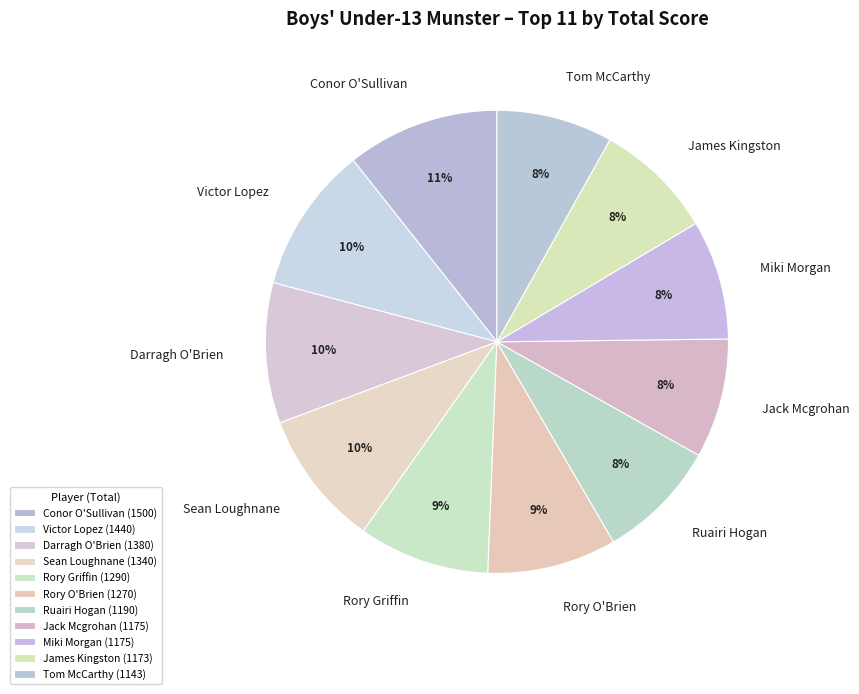

What percentage is the Darragh O'Brien slice, to the nearest percent?

10%